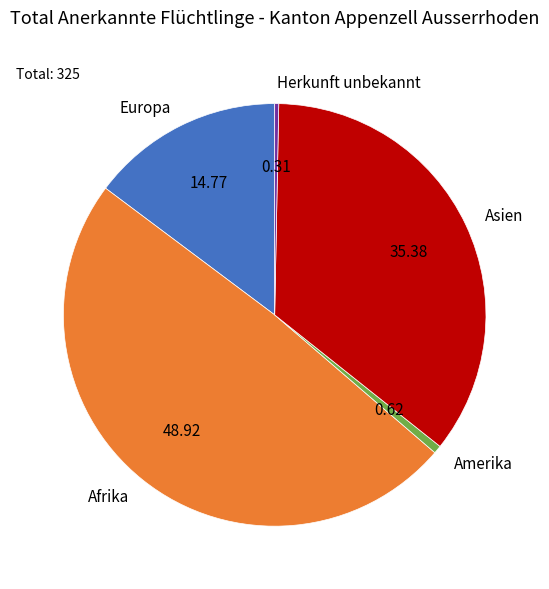

How many slices are in this pie chart?

5